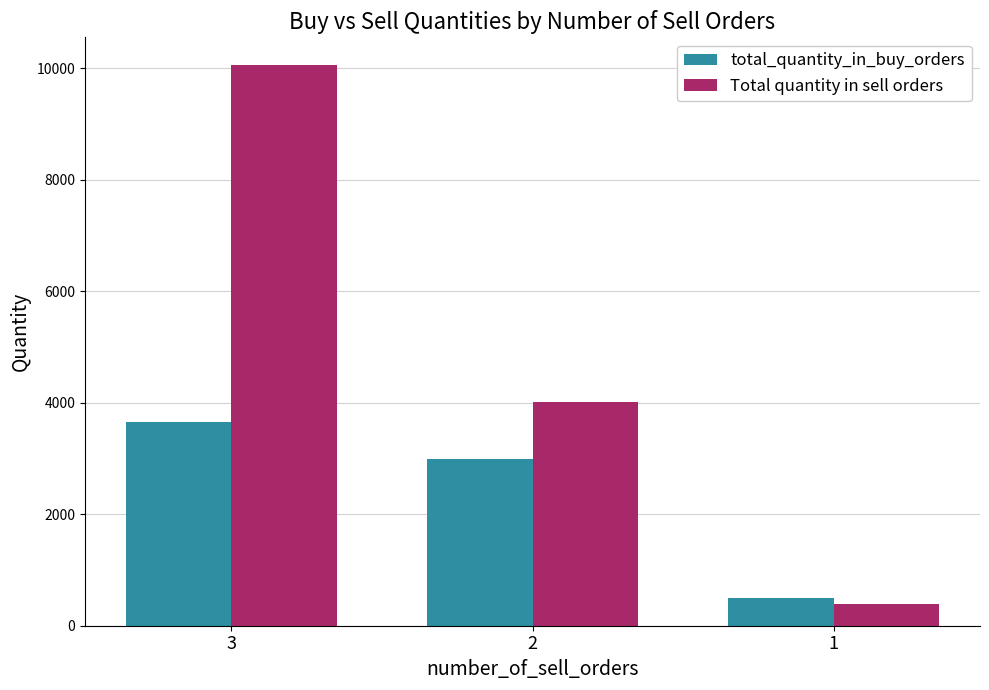

What is the value of the total_quantity_in_buy_orders bar at the 2nd from the left?

3000